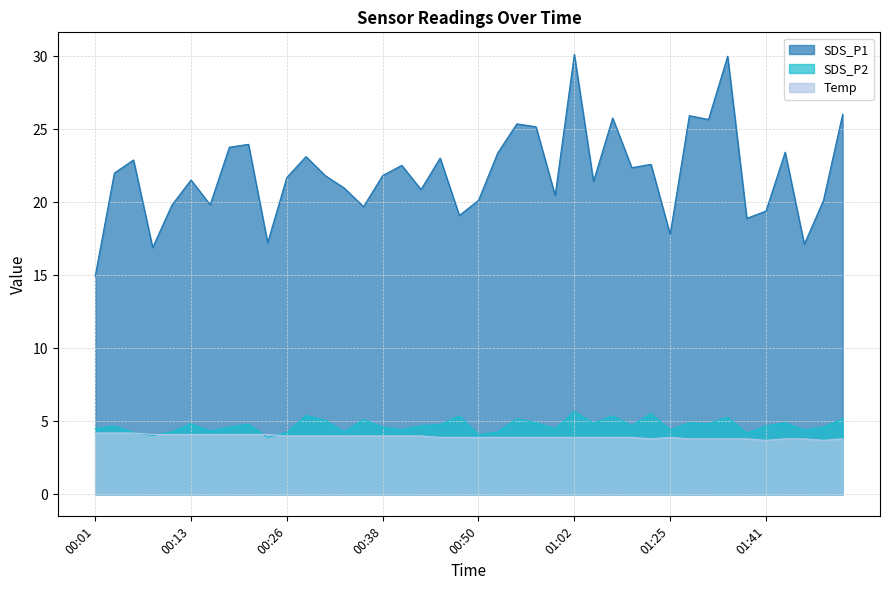

Is the value of SDS_P1 at 00:50 greater than the value of SDS_P2 at 00:50?

Yes